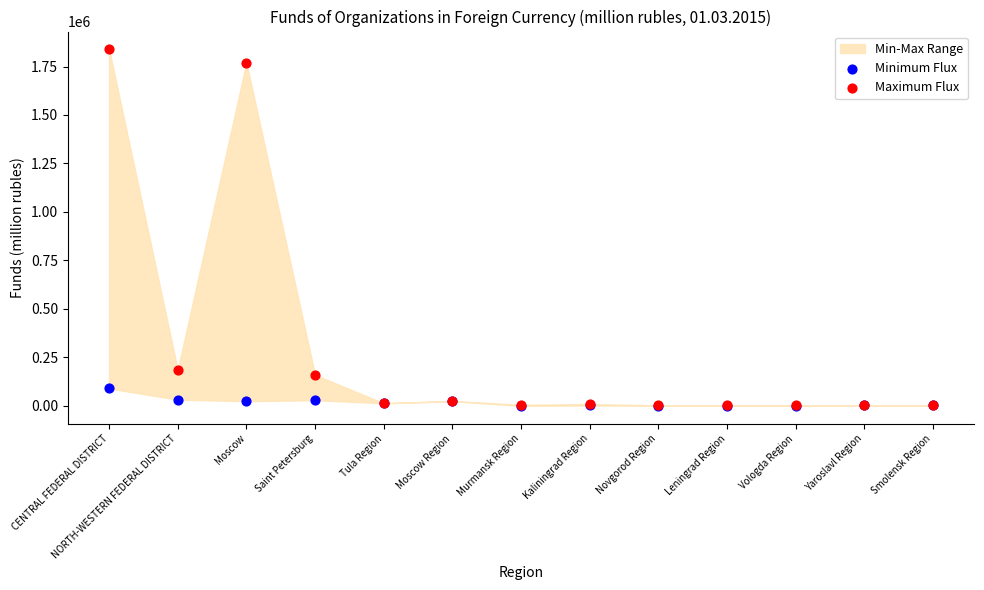

Which series has the widest spread of Y values?

Maximum Flux